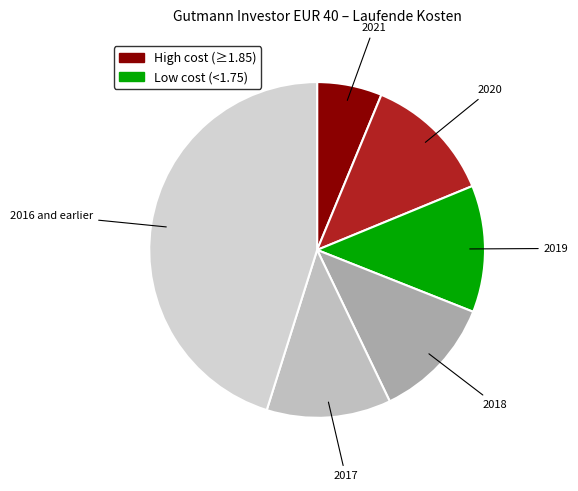

Count the number of slices in the pie.

6